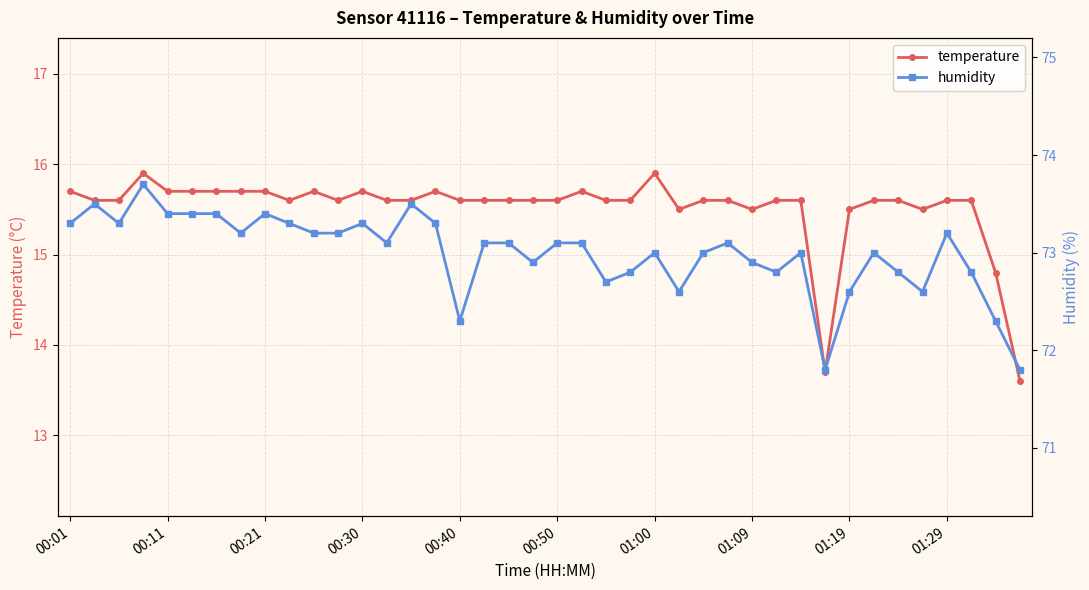

True or false: humidity and temperature cross at least once.

False